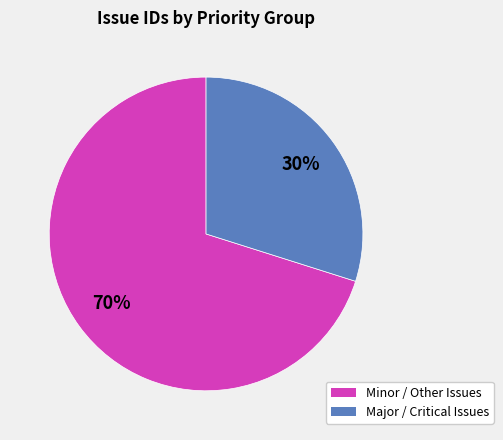

To the nearest percent, what is the average slice percentage?

50%